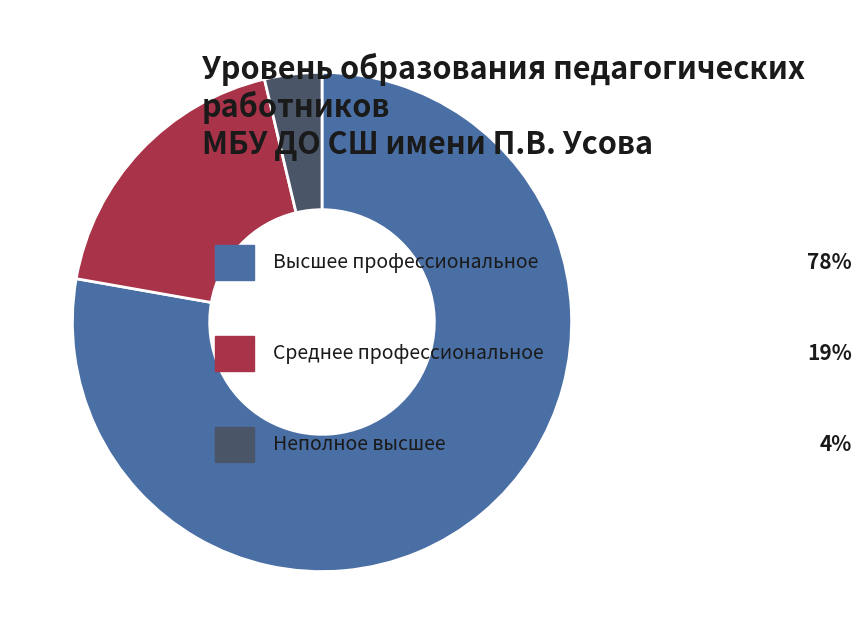

Is there a majority slice in this chart?

Yes